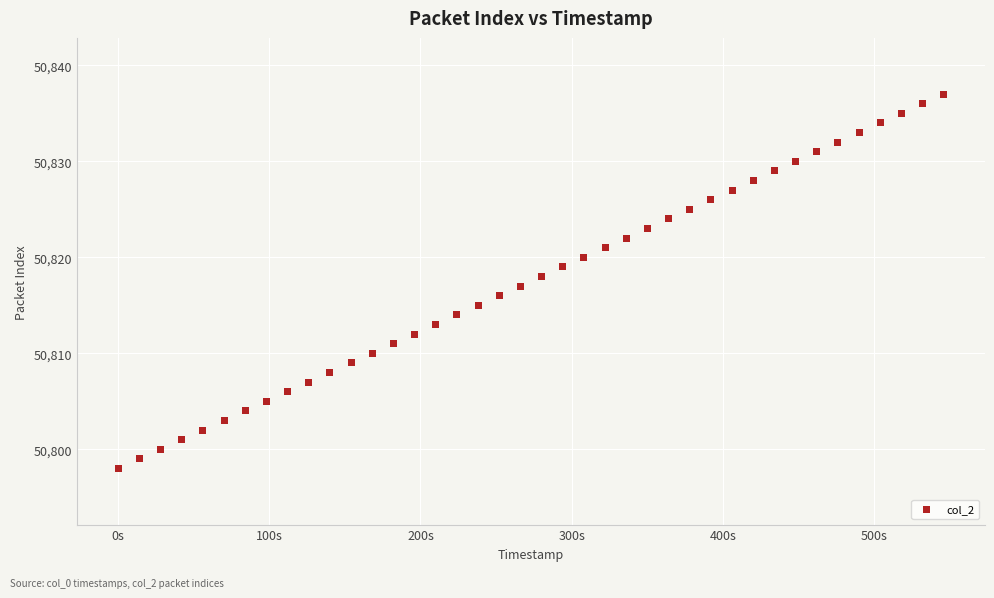

What is the range of Y values (max minus min)?

39